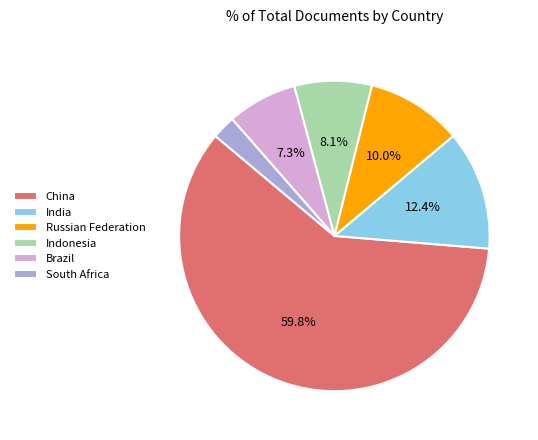

To the nearest percent, what is the combined percentage of Russian Federation and Indonesia?

18%